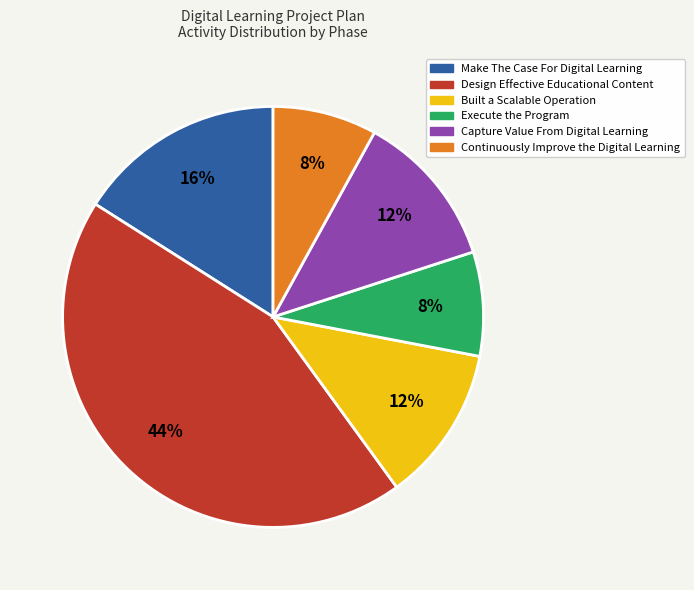

What is the largest slice in the pie chart?

Design Effective Educational Content